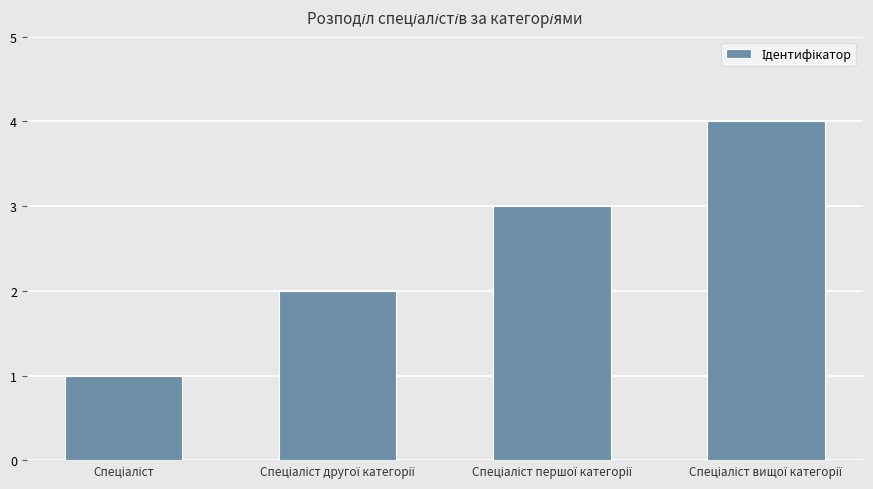

What is the sum of all values?

10